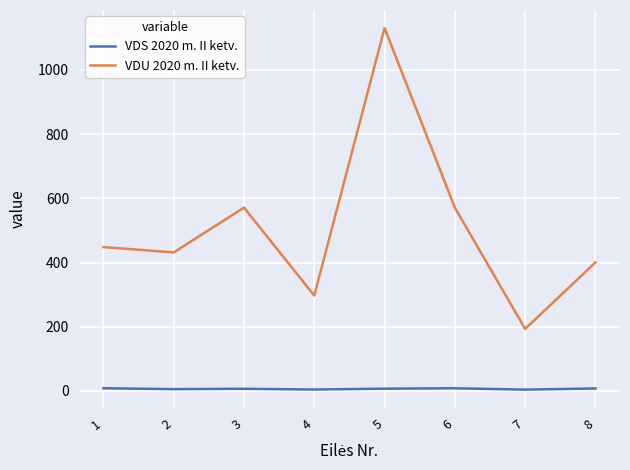

Rank the series by their maximum value, from lowest to highest.

VDS 2020 m. II ketv., VDU 2020 m. II ketv.